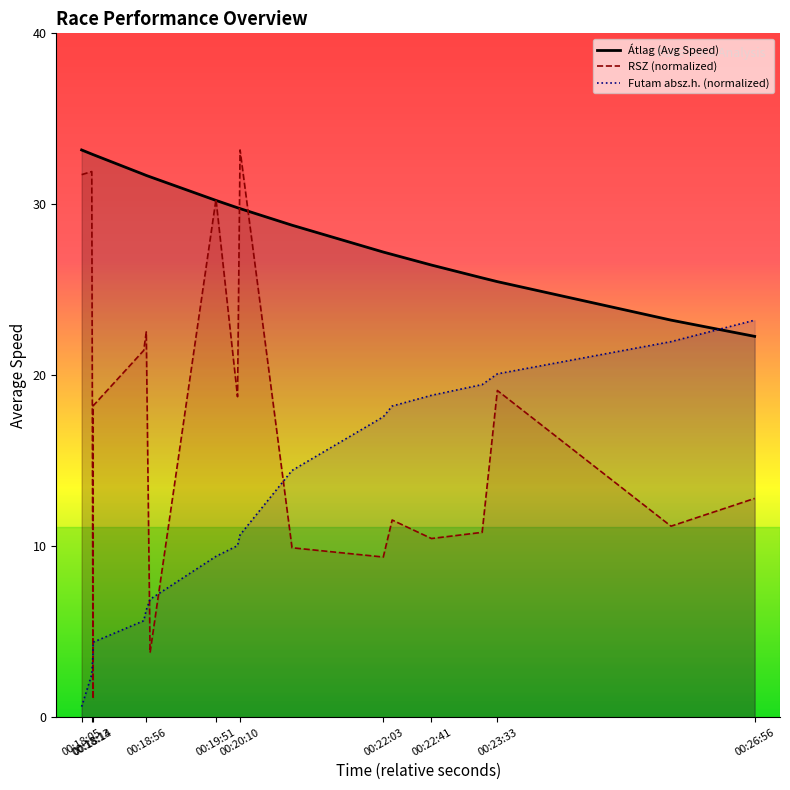

What are all the series names shown in the legend?

Átlag (Avg Speed), RSZ (normalized), Futam absz.h. (normalized)